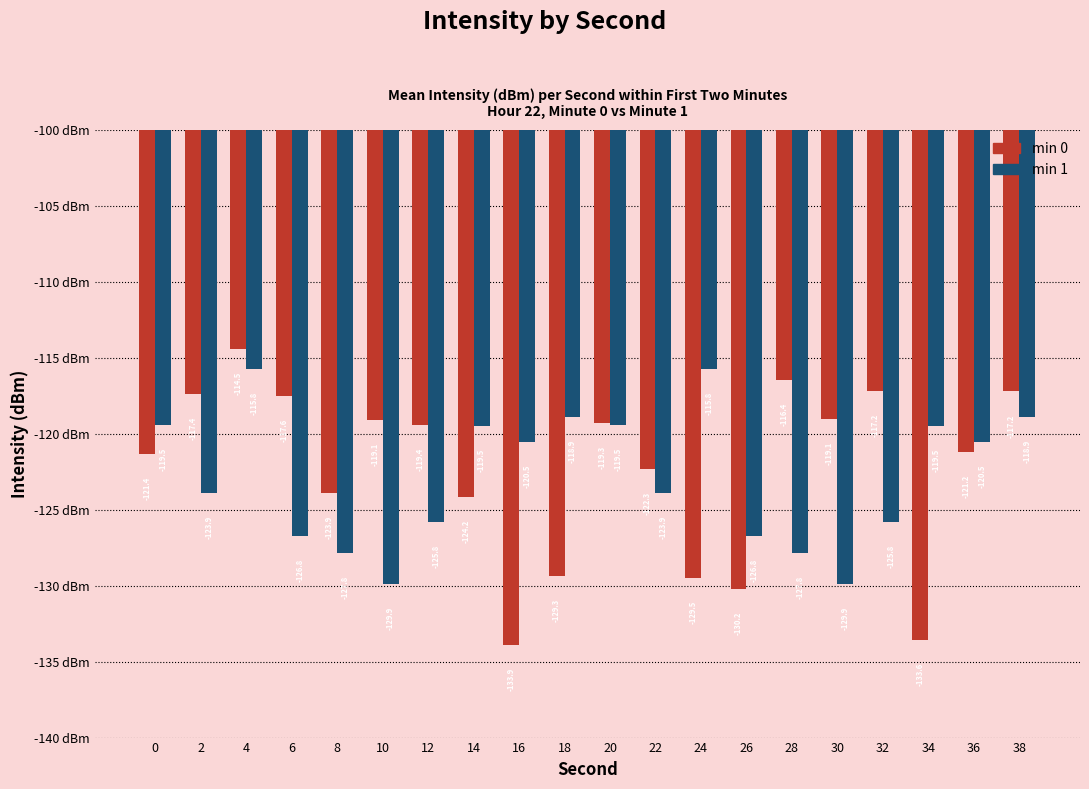

What is the sum of all min 0 values?

-2446.7